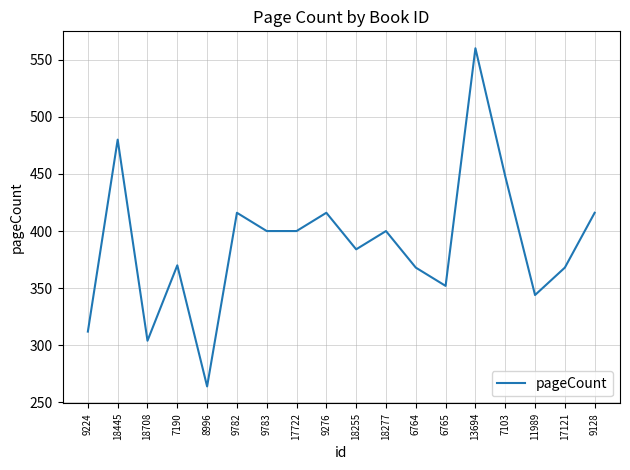

What is the maximum value shown in the chart?

560